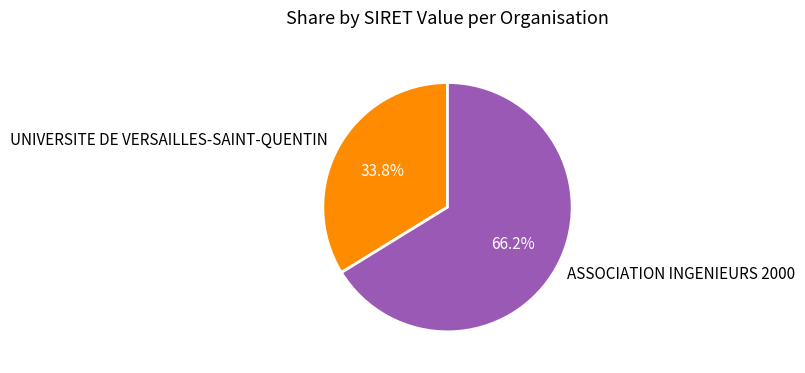

Between UNIVERSITE DE VERSAILLES-SAINT-QUENTIN and ASSOCIATION INGENIEURS 2000, which is larger?

ASSOCIATION INGENIEURS 2000